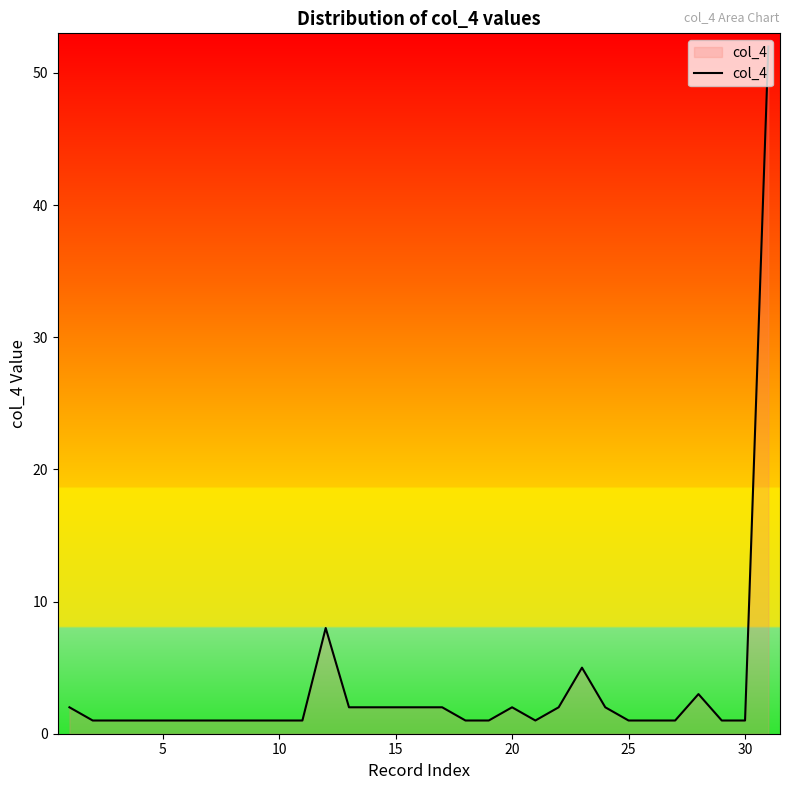

What is the difference between the maximum and minimum values?

51